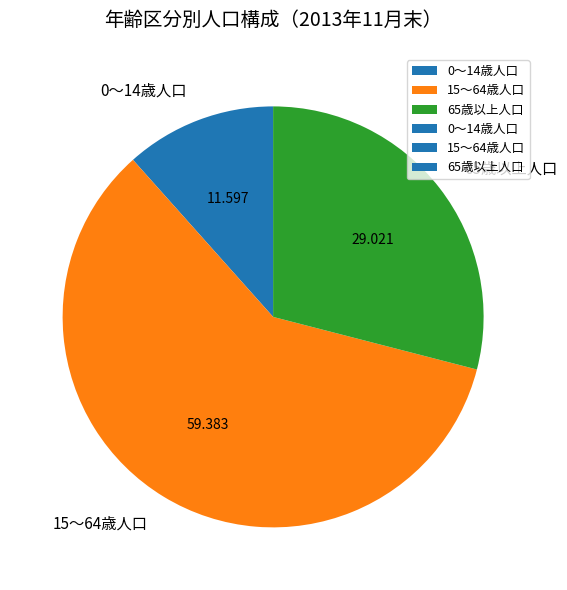

Does 15～64歳人口 represent more than half of the total?

Yes